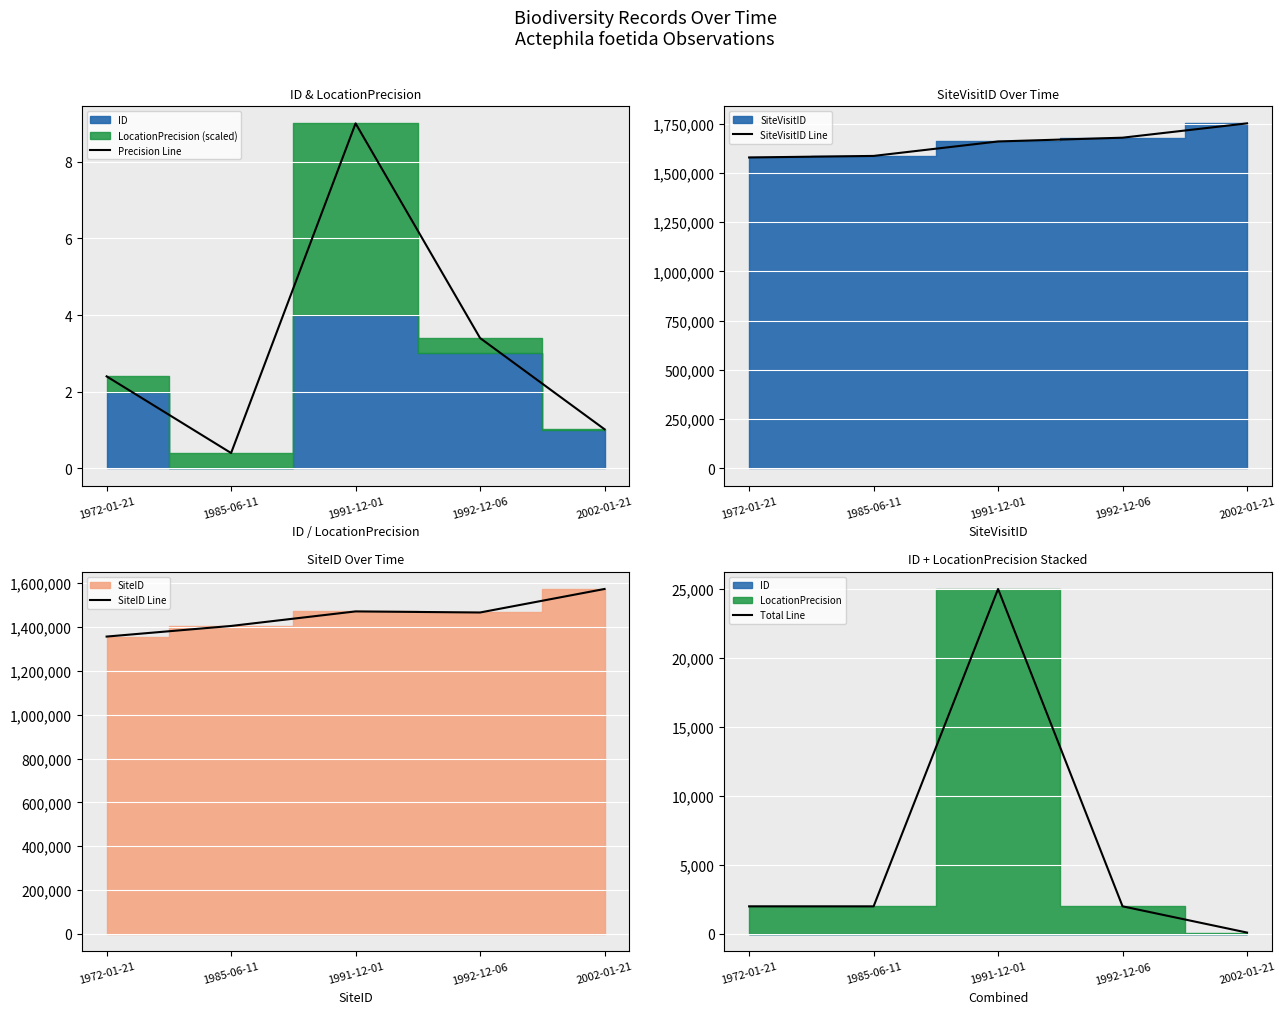

The Total Line series shows 3156.4 at 1992-12-06. True or false?

False